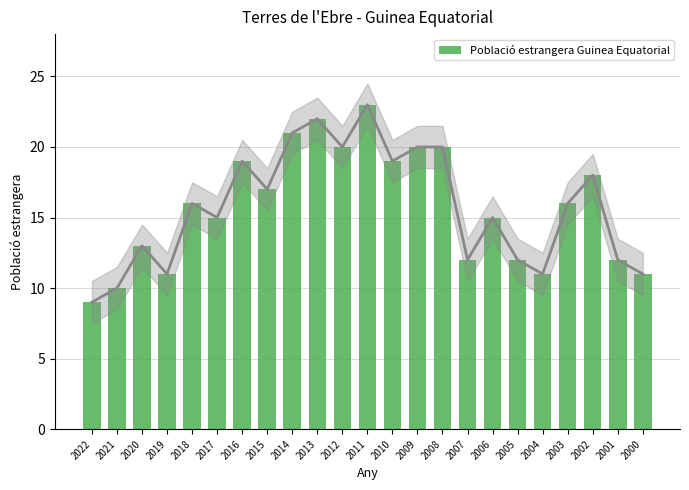

Rank the categories by value from highest to lowest.

2011, 2013, 2014, 2012, 2009, 2008, 2016, 2010, 2002, 2015, 2018, 2003, 2017, 2006, 2020, 2007, 2005, 2001, 2019, 2004, 2000, 2021, 2022